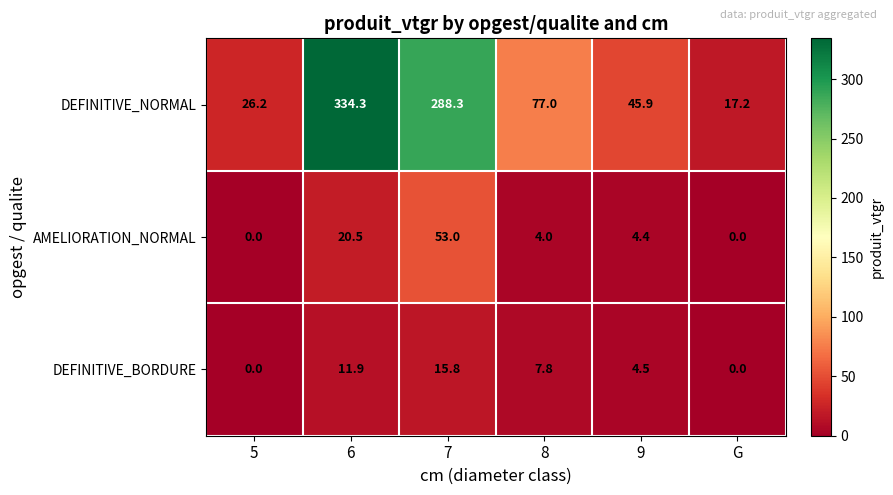

What is the difference between the maximum and minimum values in the DEFINITIVE_BORDURE series?

15.8